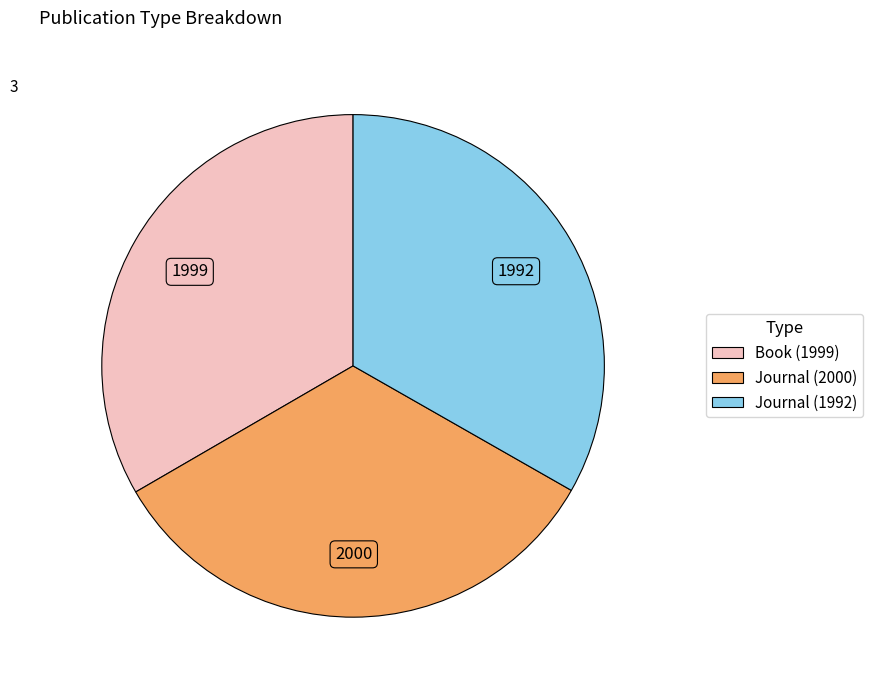

Count the number of slices in the pie.

3